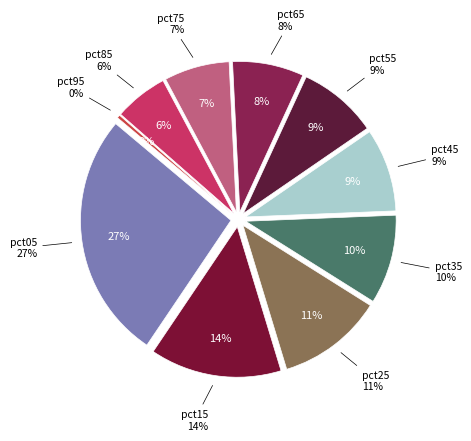

What percentage is the pct35 slice, to the nearest percent?

10%